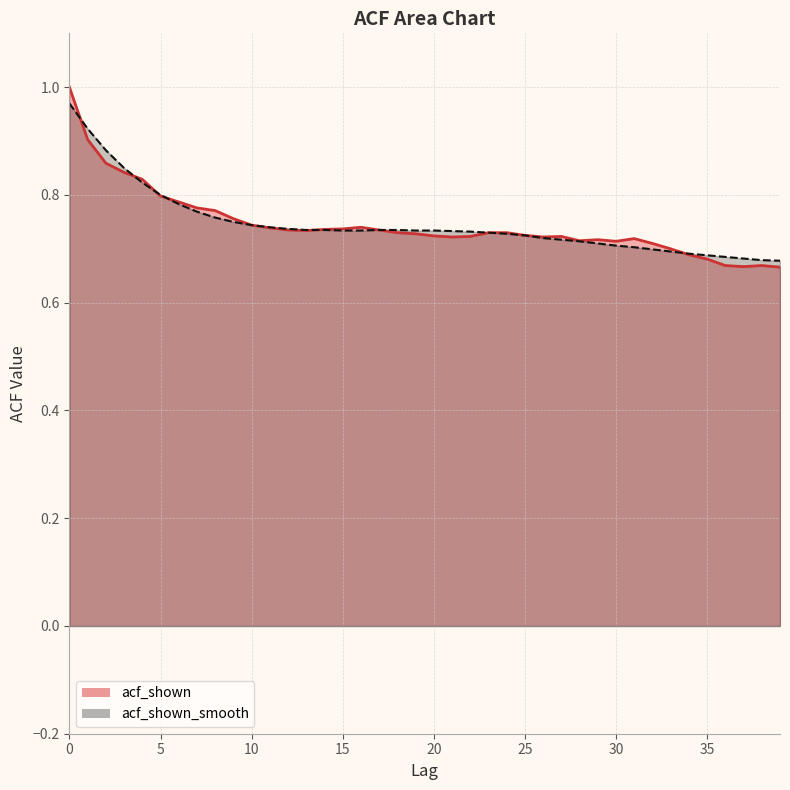

Between 30 and 5, which is larger?

5